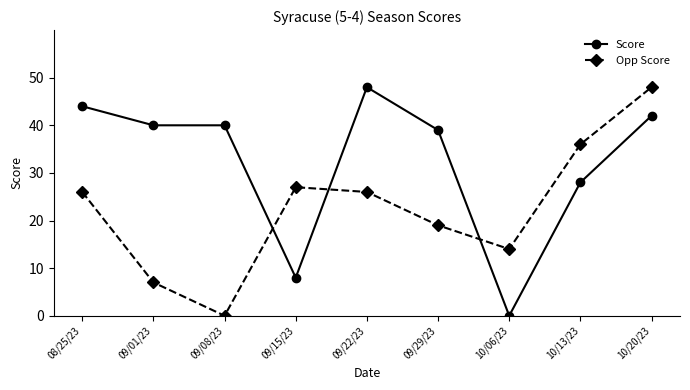

In Opp Score, how many points are higher than both neighbors (excluding endpoints)?

1